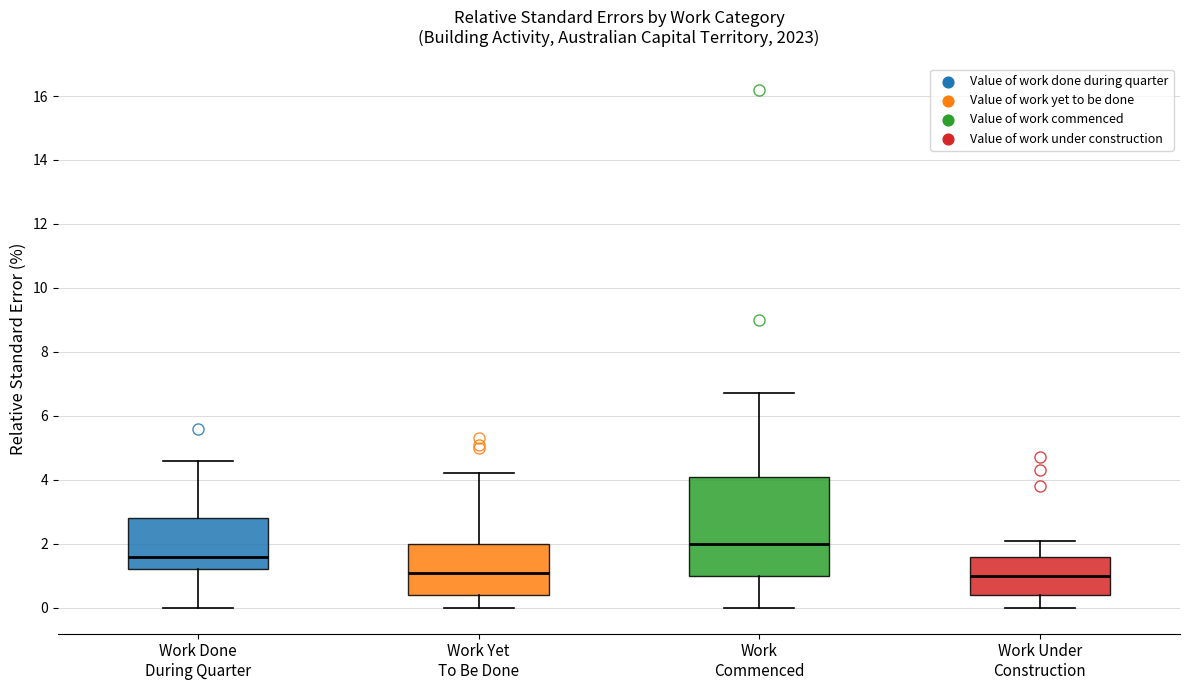

Where is the lower edge of the box for Work Commenced on the y-axis? The values are not printed on the chart, so give them approximately, as read against the axis.

1.0